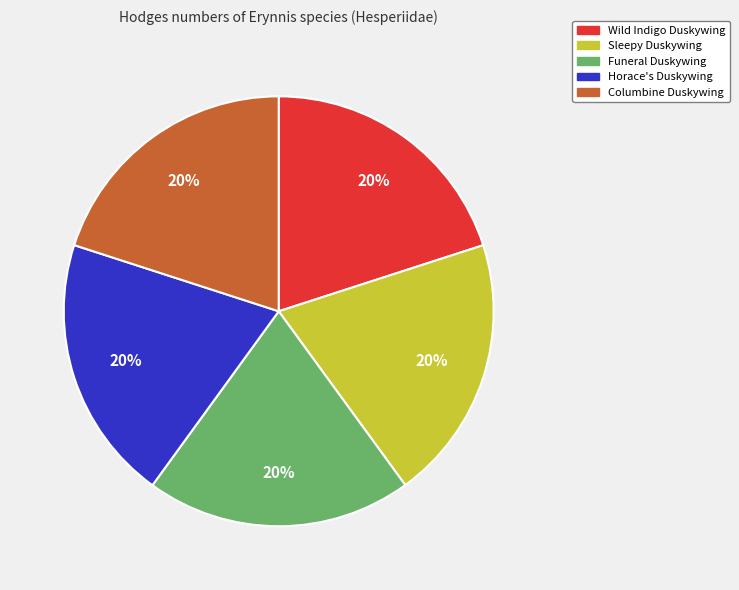

To the nearest percent, what is the average slice percentage?

20%